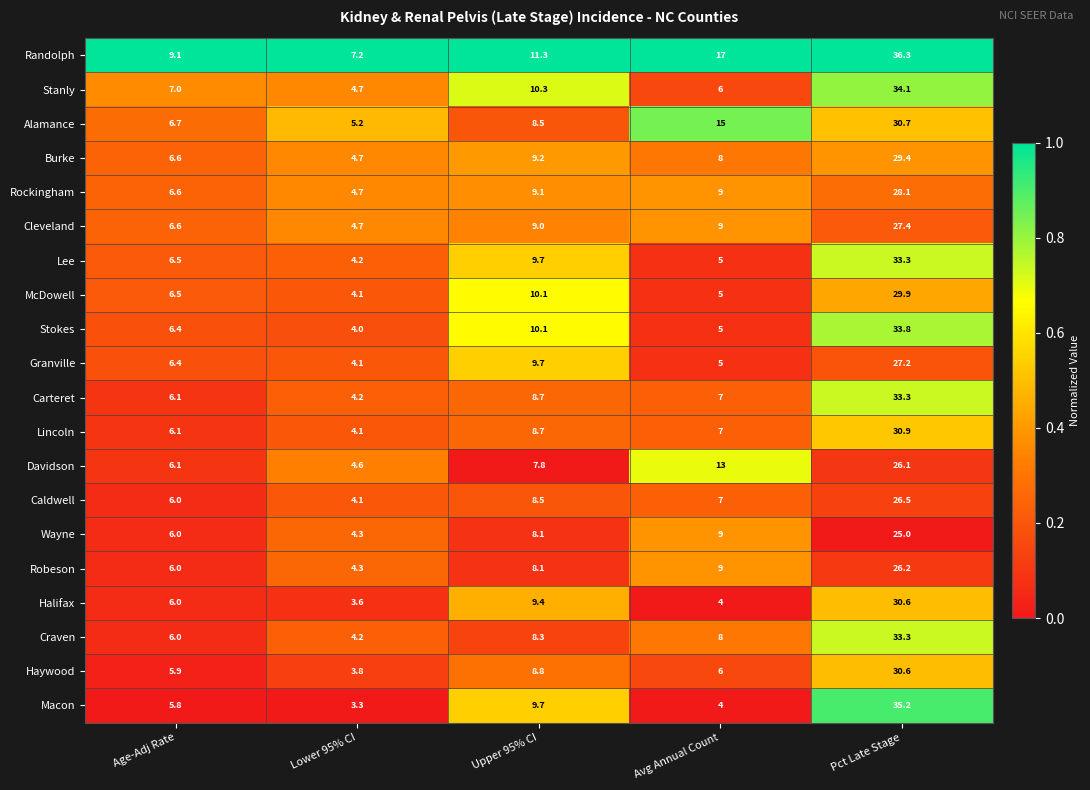

What is the sum of all Lincoln values?

56.8